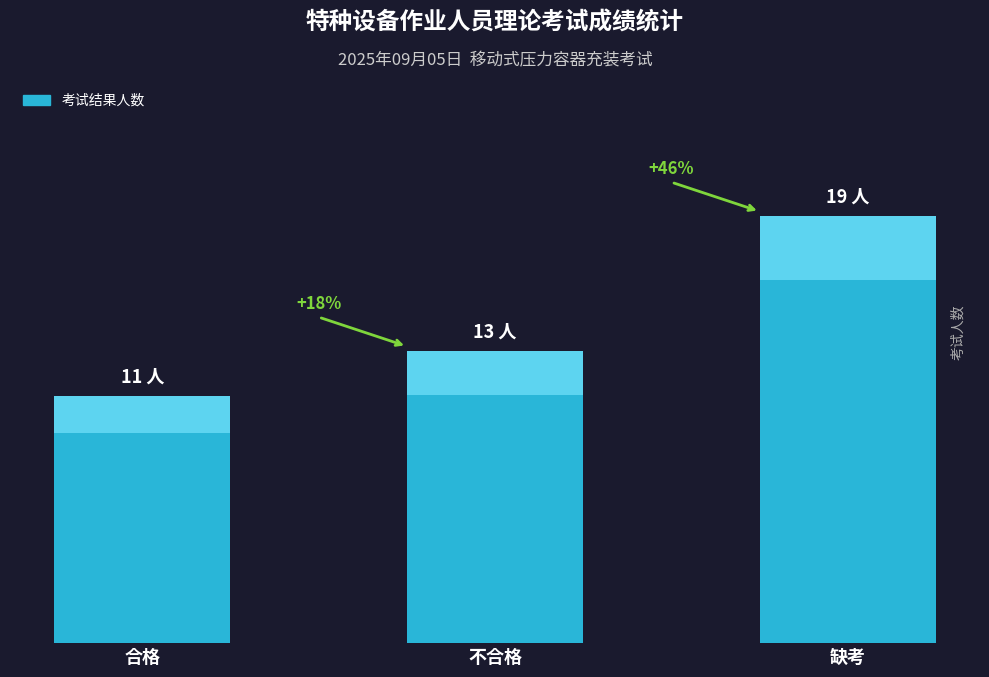

The chart shows a value of 19 at 缺考. True or false?

True